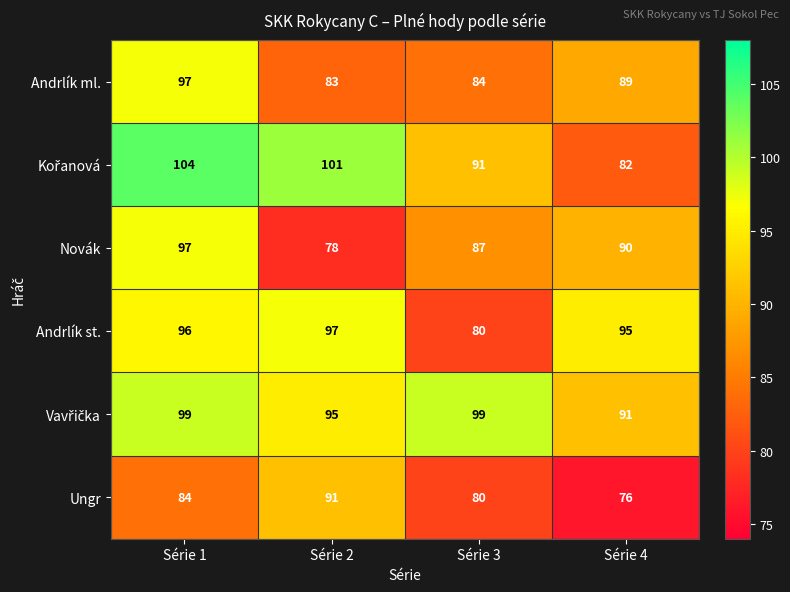

Which category has the highest value in the Ungr series?

Série 2